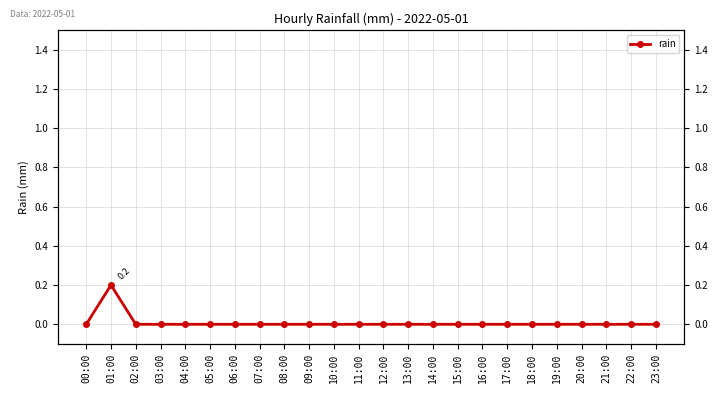

Rank the categories by value from lowest to highest.

00:00, 02:00, 03:00, 04:00, 05:00, 06:00, 07:00, 08:00, 09:00, 10:00, 11:00, 12:00, 13:00, 14:00, 15:00, 16:00, 17:00, 18:00, 19:00, 20:00, 21:00, 22:00, 23:00, 01:00